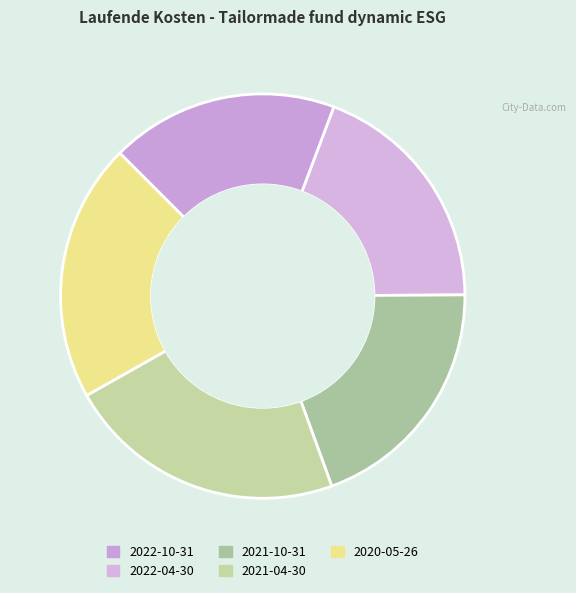

Is the sum of 2021-10-31 and 2020-05-26 greater than half?

No